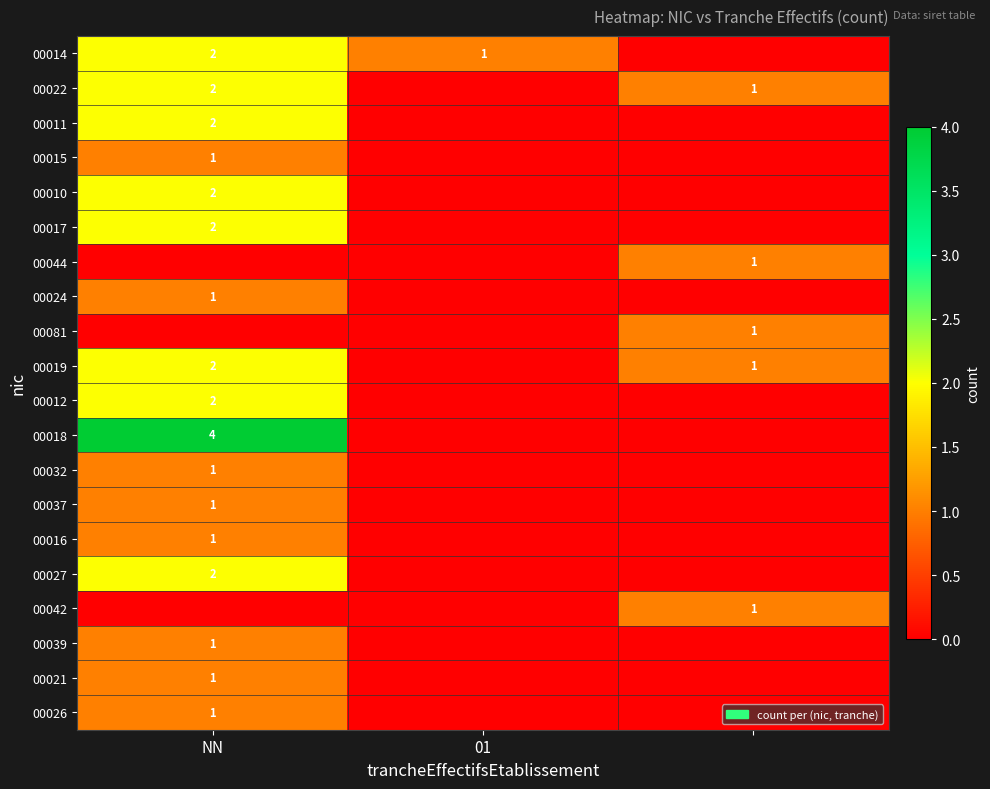

What is the sum of the 00014 values at 01 and NN?

3